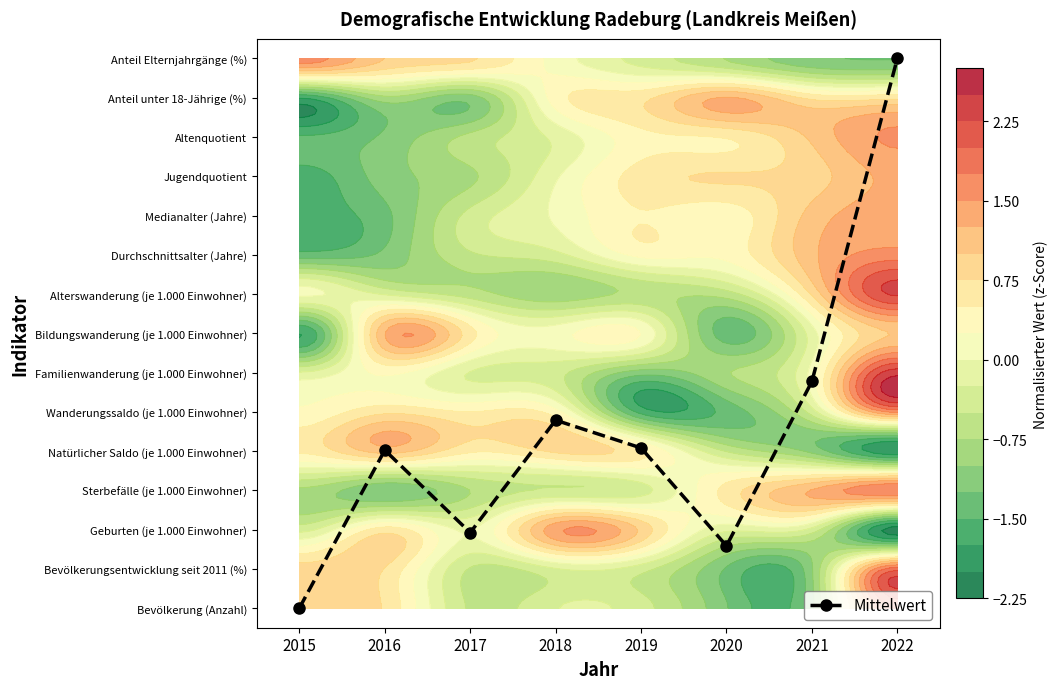

List the labels in order of value, largest first.

2022, 2021, 2018, 2019, 2016, 2017, 2020, 2015